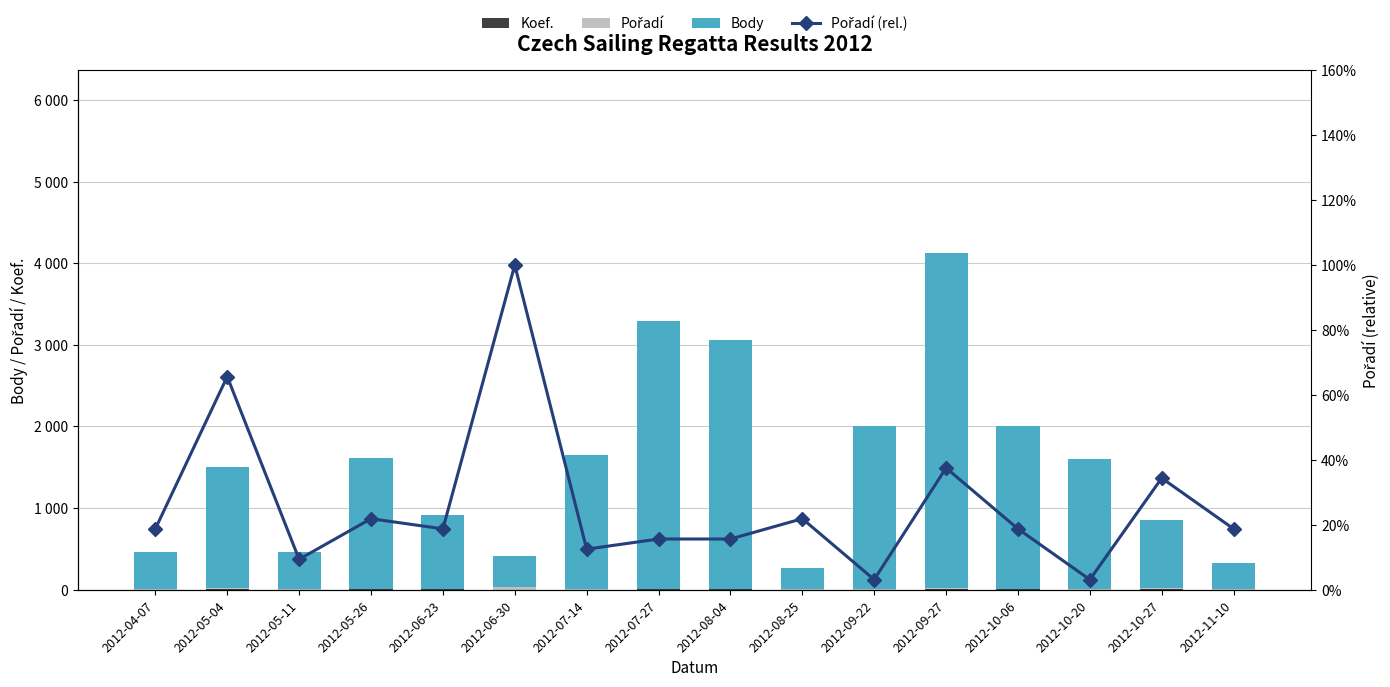

Read the Pořadí (rel.) value at 2012-10-06.

0.2